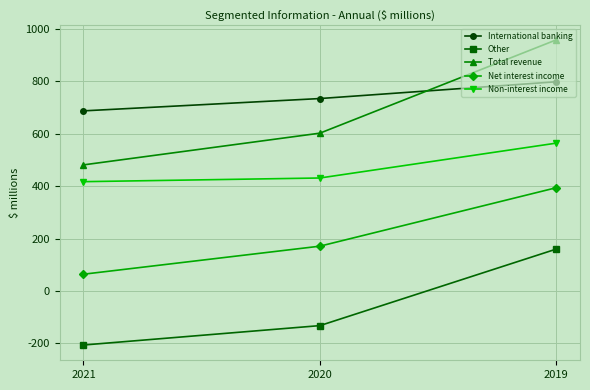

Which series has the largest range (max minus min)?

Total revenue